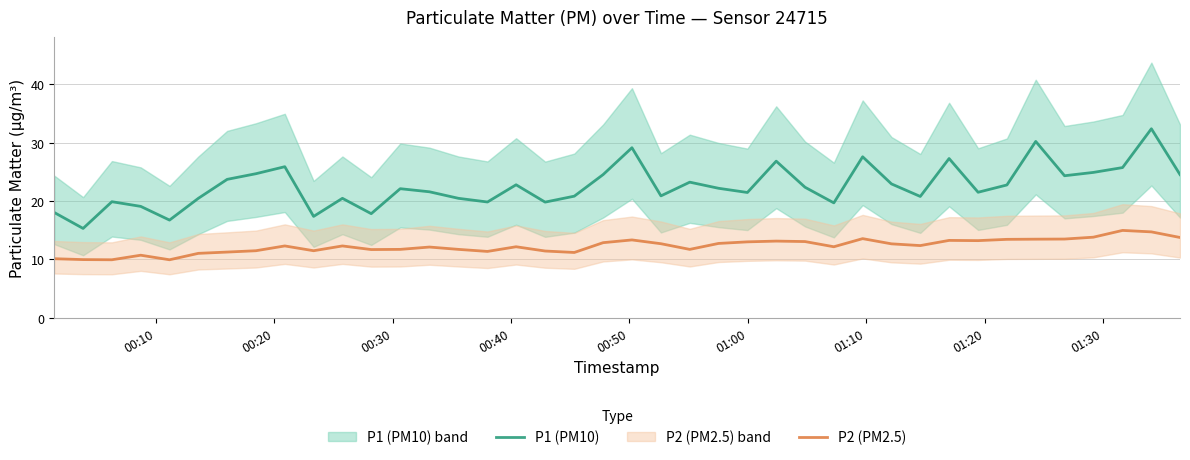

What is the highest value of the P1 (PM10) series?

32.4